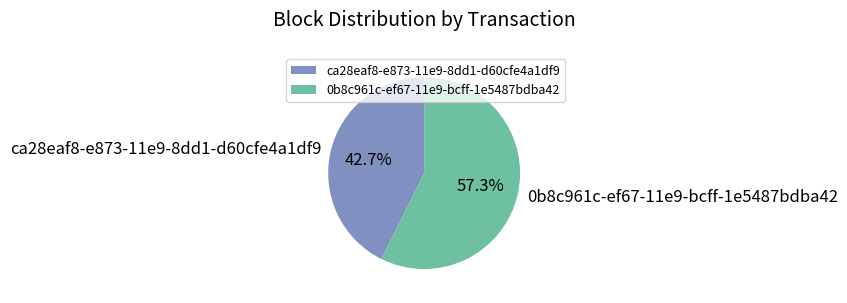

To the nearest percent, what is the combined percentage of 0b8c961c-ef67-11e9-bcff-1e5487bdba42 and ca28eaf8-e873-11e9-8dd1-d60cfe4a1df9?

100%